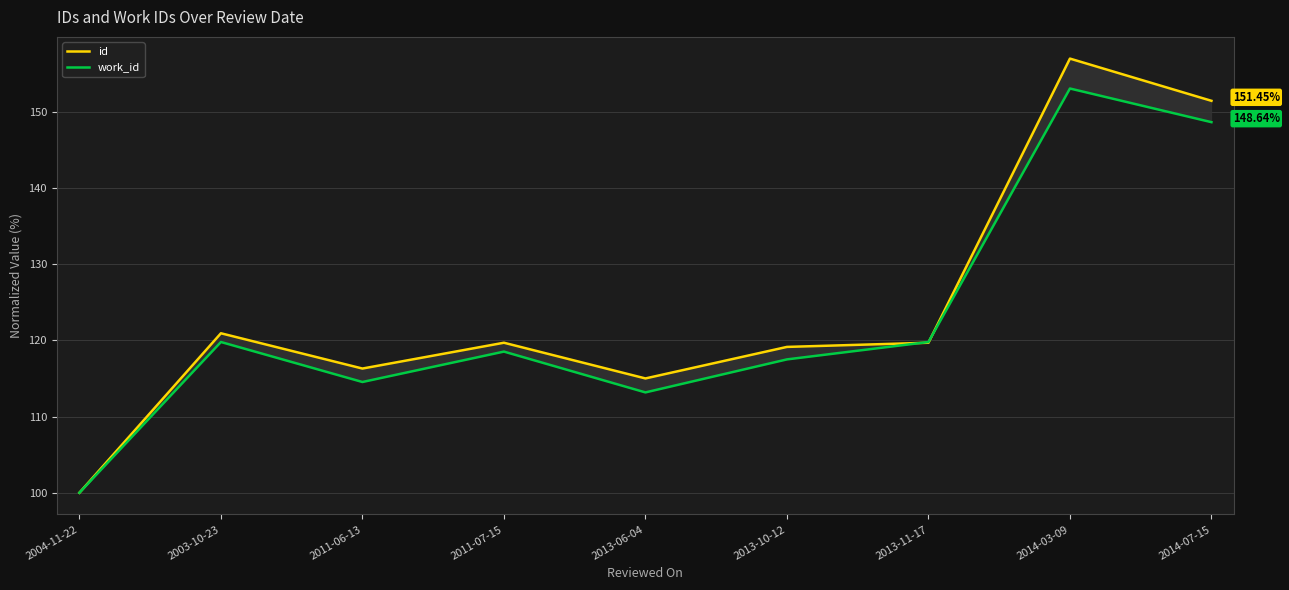

What is the sum of the work_id values at 2014-07-15 and 2013-06-04?

261.8